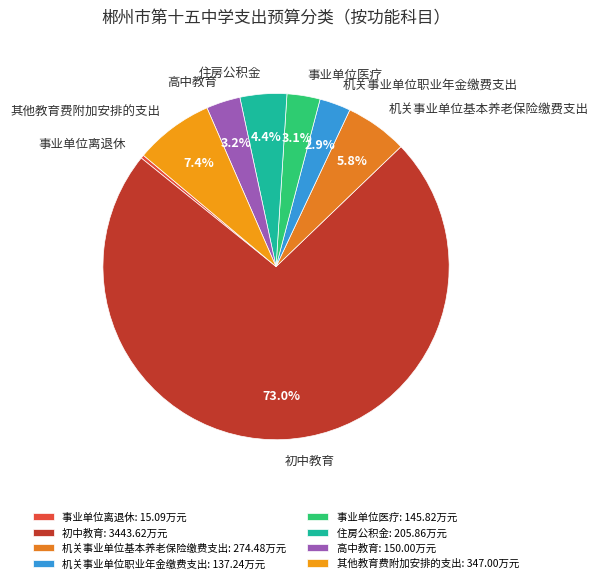

What is the smallest slice in the pie chart?

事业单位离退休